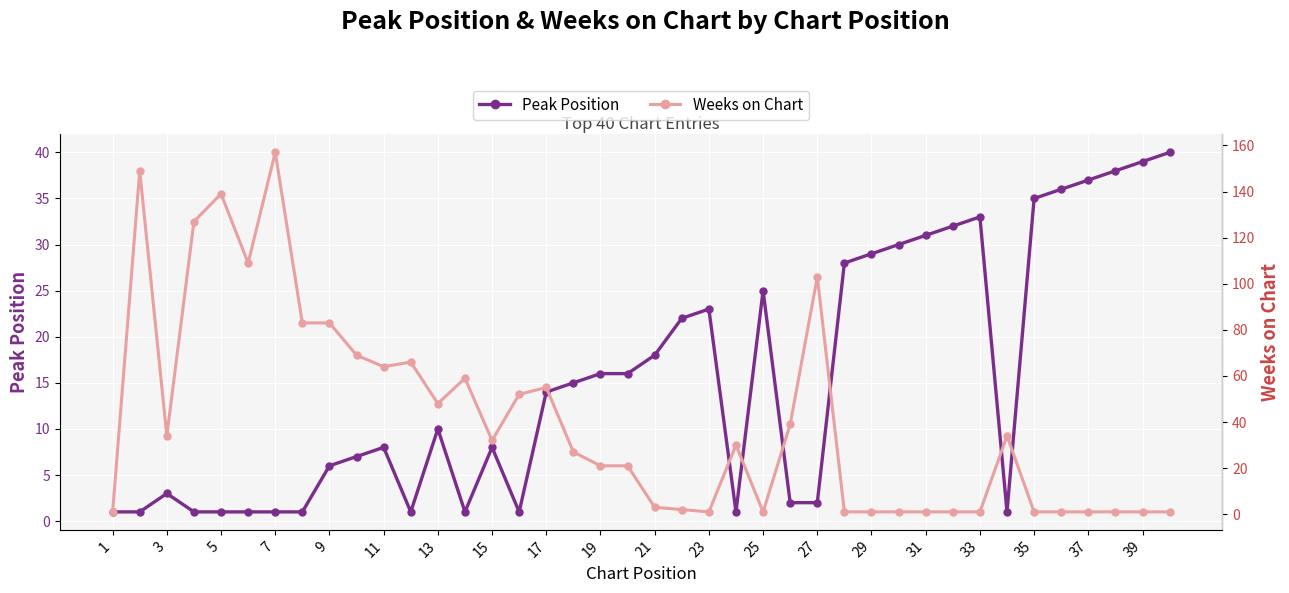

What are all the series names shown in the legend?

Peak Position, Weeks on Chart